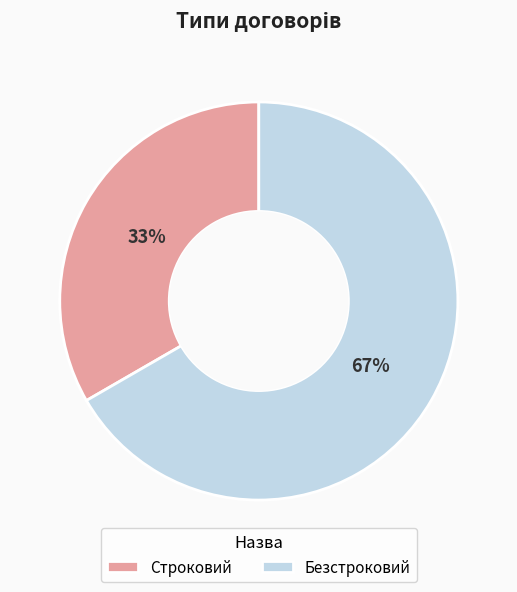

What is the majority slice?

Безстроковий